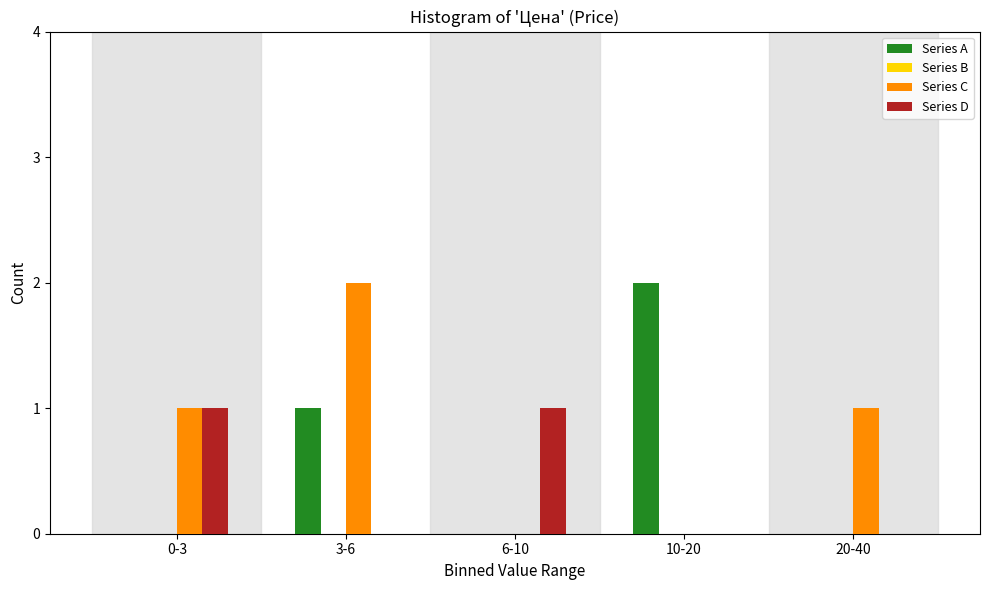

Reading right to left, transcribe all the data shown in this chart.

Series A: 20-40=0	10-20=2	6-10=0	3-6=1	0-3=0
Series C: 20-40=1	10-20=0	6-10=0	3-6=2	0-3=1
Series D: 20-40=0	10-20=0	6-10=1	3-6=0	0-3=1